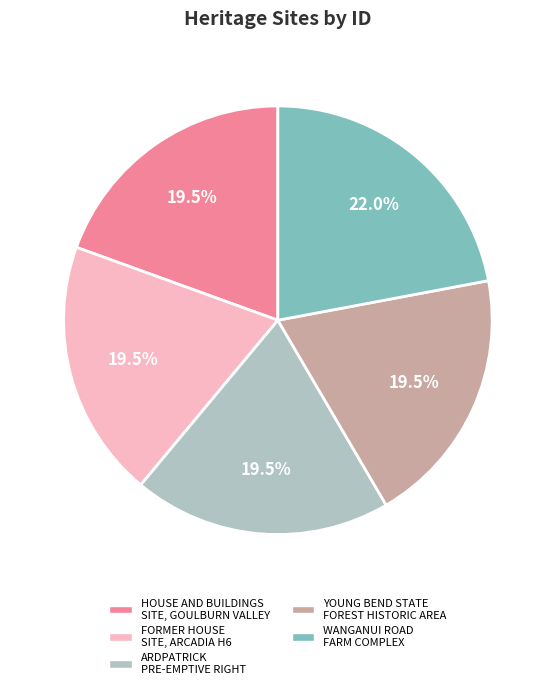

To the nearest percent, what is the average slice percentage?

20%